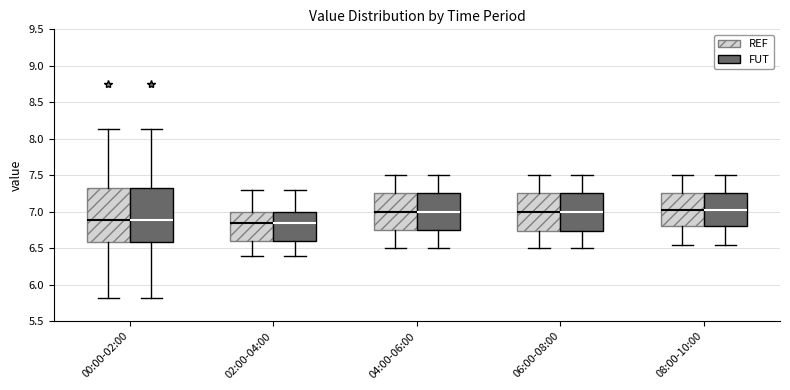

Where is the upper edge of the box for 08:00-10:00 (FUT) on the y-axis? The values are not printed on the chart, so give them approximately, as read against the axis.

7.25